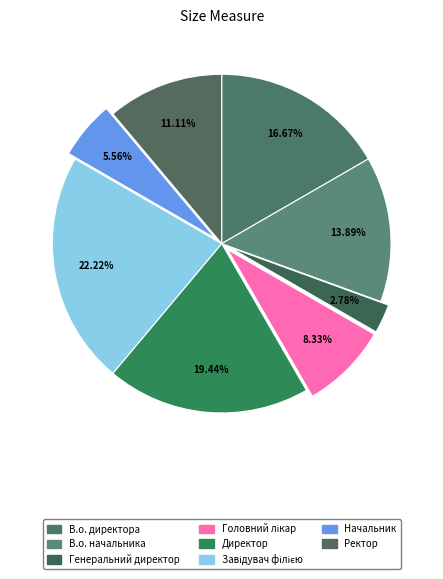

Rank the categories by value from highest to lowest.

Завідувач філією, Директор, В.о. директора, В.о. начальника, Ректор, Головний лікар, Начальник, Генеральний директор